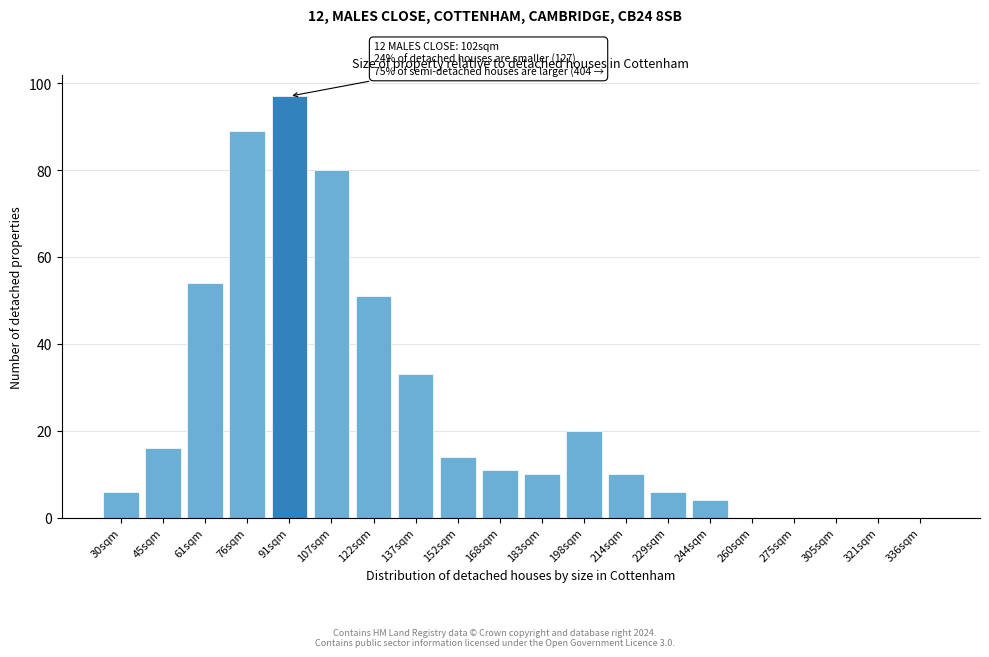

Reading right to left, transcribe all the data shown in this chart.

336sqm=0	321sqm=0	305sqm=0	275sqm=0	260sqm=0	244sqm=4	229sqm=6	214sqm=10	198sqm=20	183sqm=10	168sqm=11	152sqm=14	137sqm=33	122sqm=51	107sqm=80	91sqm=97	76sqm=89	61sqm=54	45sqm=16	30sqm=6